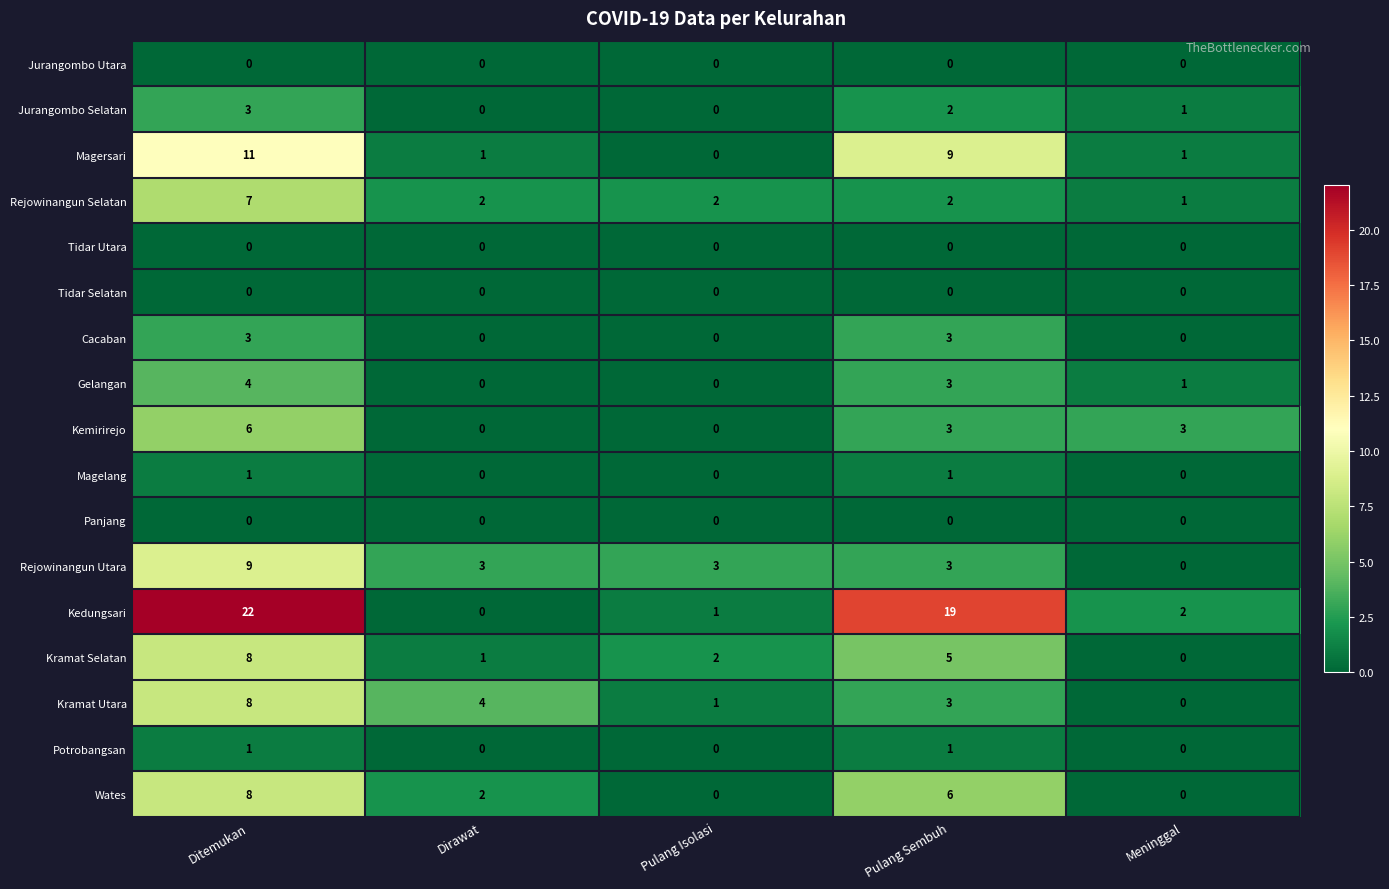

What is the difference between the second highest and minimum values in the Kramat Selatan series?

5